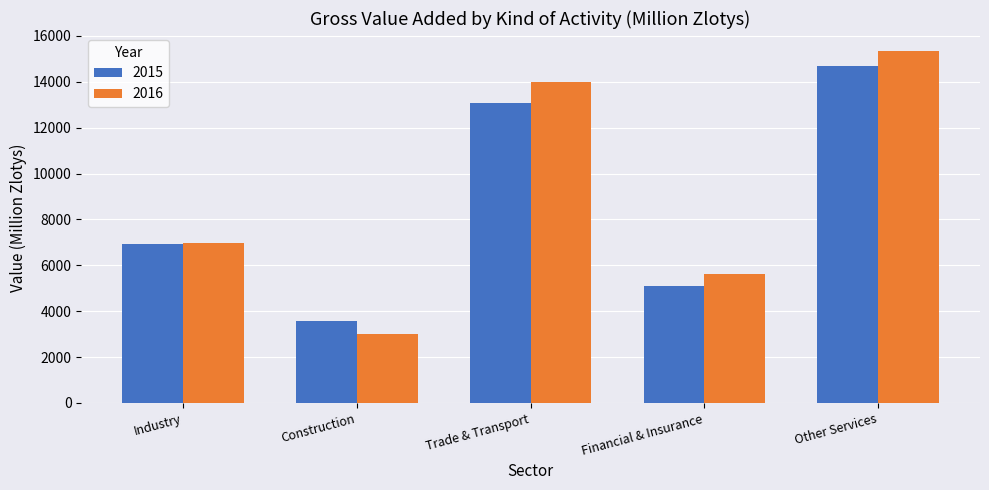

Reading left to right, what are all the values shown in this chart?

2015: Industry=6947	Construction=3559	Trade & Transport=13088	Financial & Insurance=5085	Other Services=14712
2016: Industry=6970	Construction=2999	Trade & Transport=13975	Financial & Insurance=5613	Other Services=15361